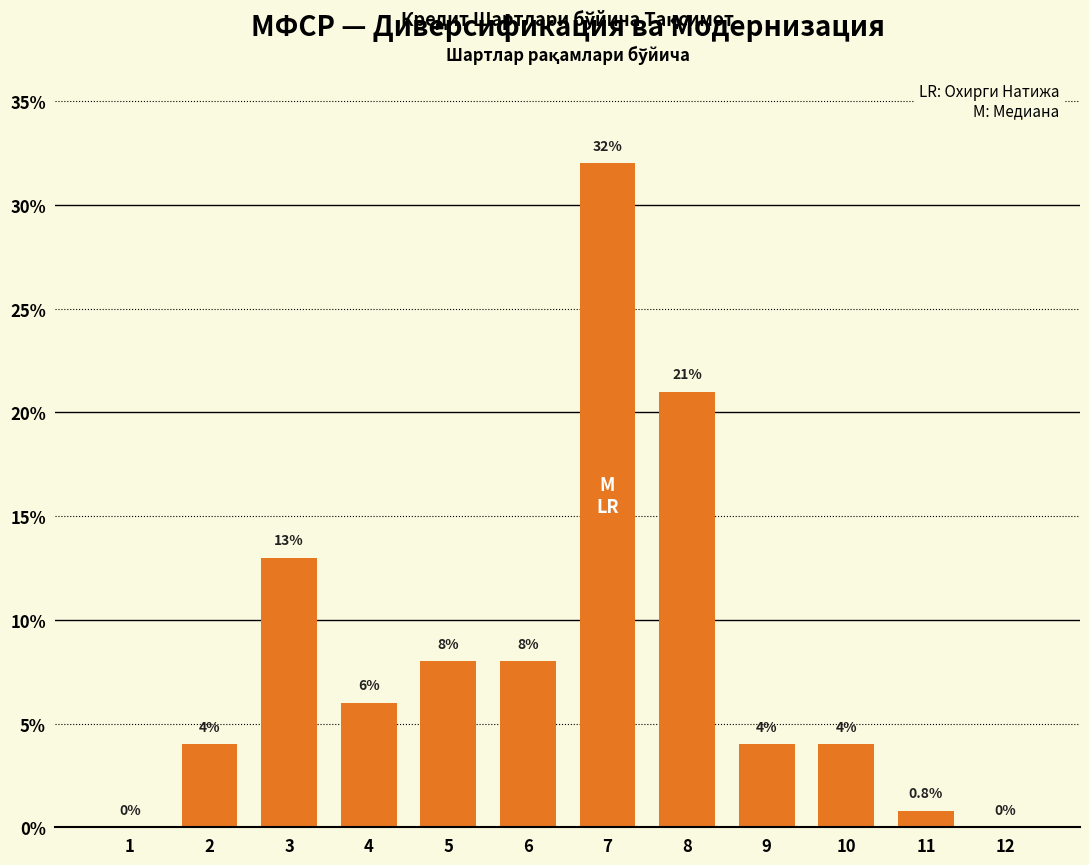

Reading left to right, transcribe all the data shown in this chart.

1=0.0	2=4.0	3=13.0	4=6.0	5=8.0	6=8.0	7=32.0	8=21.0	9=4.0	10=4.0	11=0.8	12=0.0